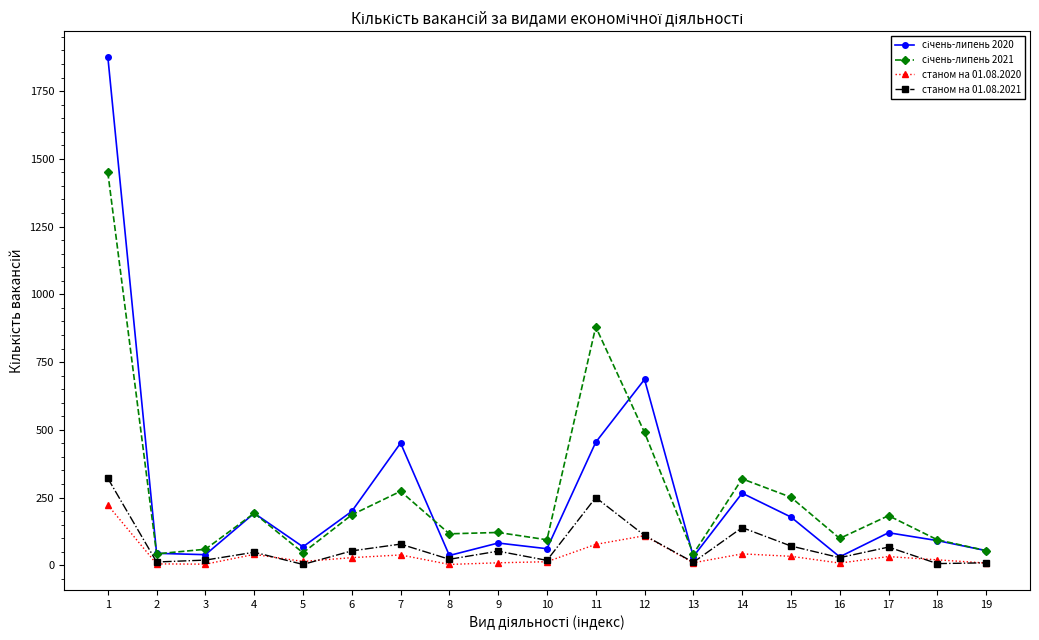

What is the spread (max minus min) of values at 10?

81